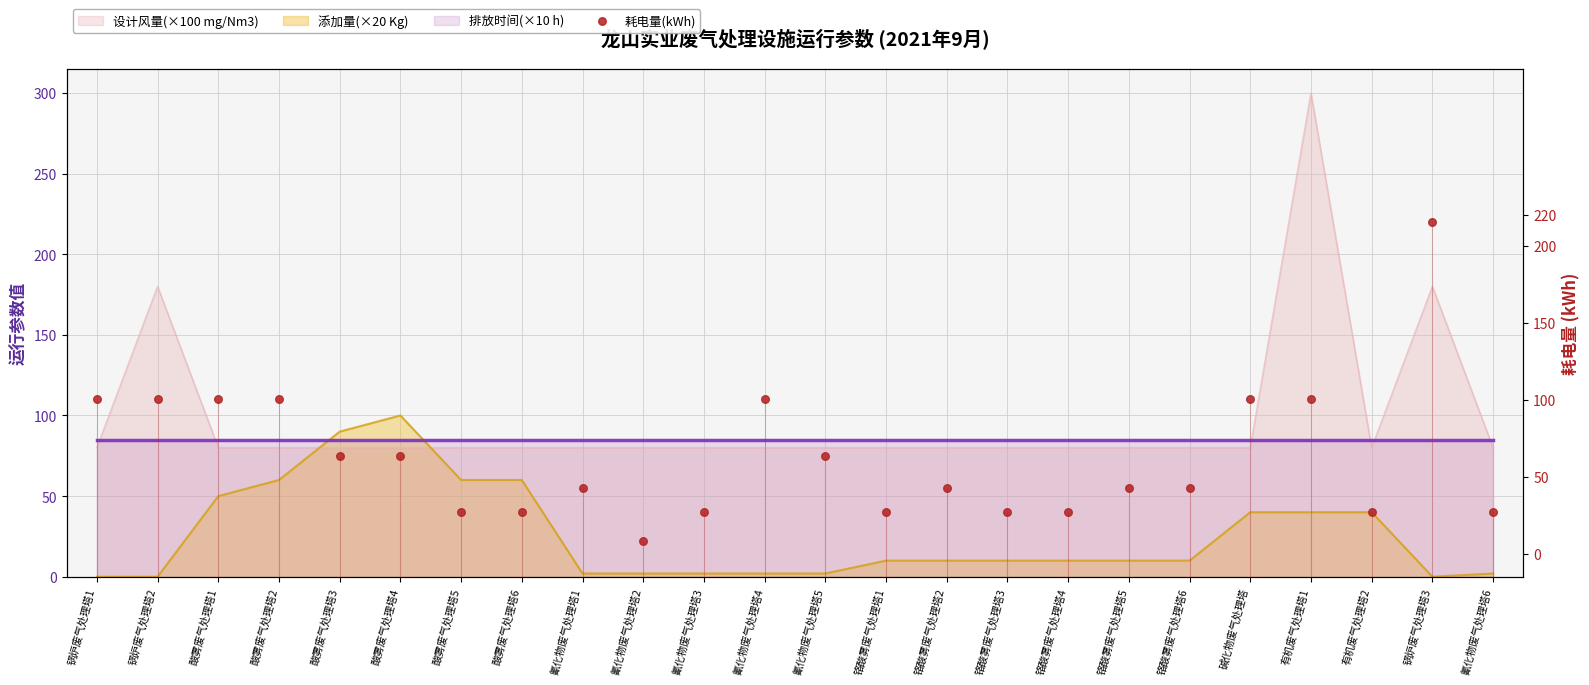

Which has a higher value, 铬酸雾废气处理塔4 or 氰化物废气处理塔6?

铬酸雾废气处理塔4